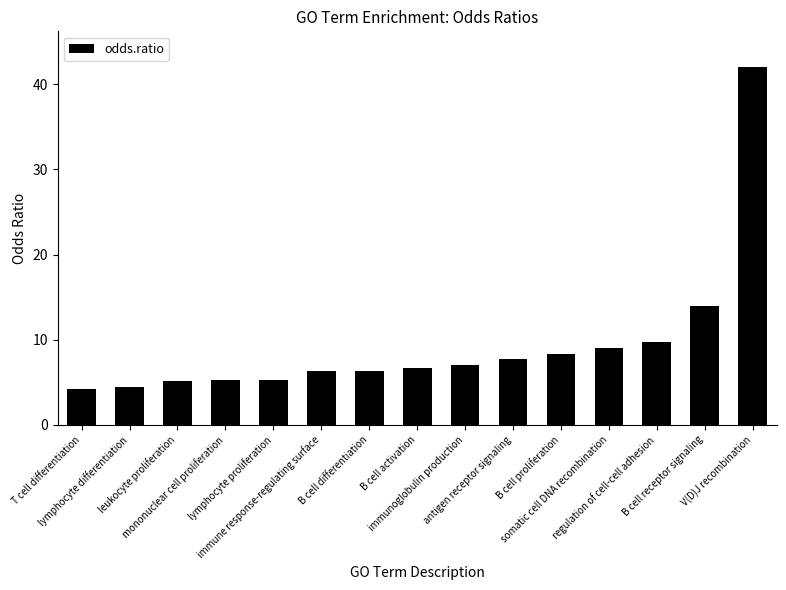

What is the average value?

9.4